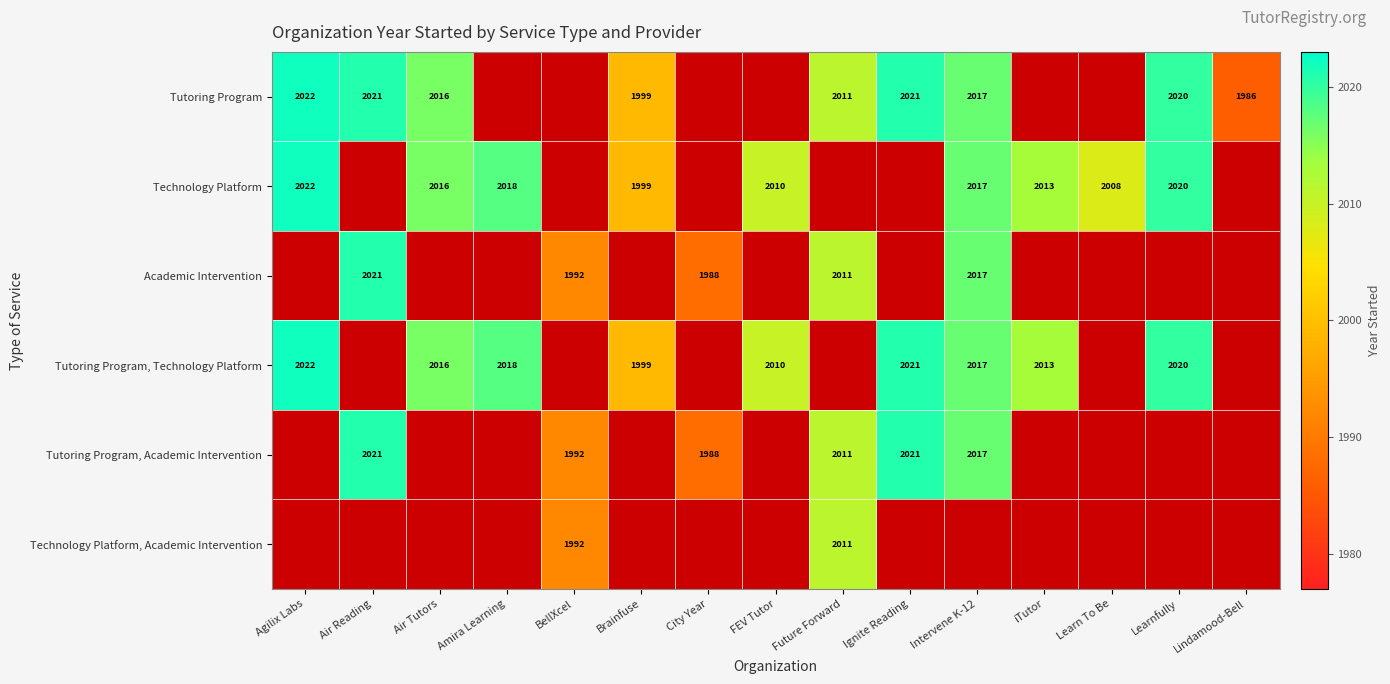

Is the value of Technology Platform at Learnfully greater than the value of Tutoring Program, Technology Platform at Air Tutors?

Yes